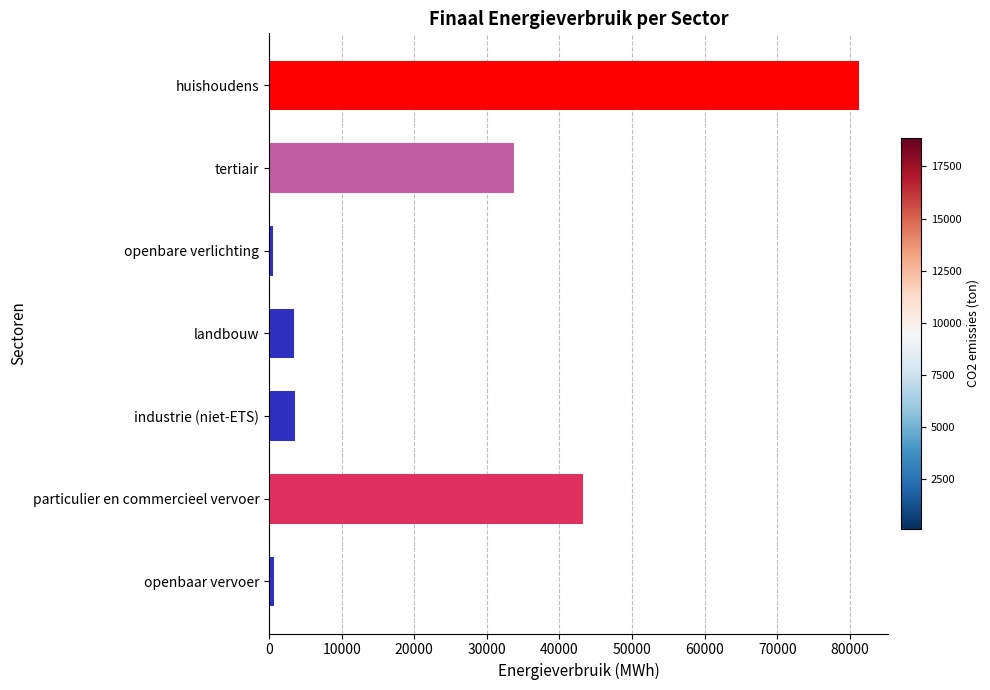

Is it true that the value at tertiair is 21272.8?

False